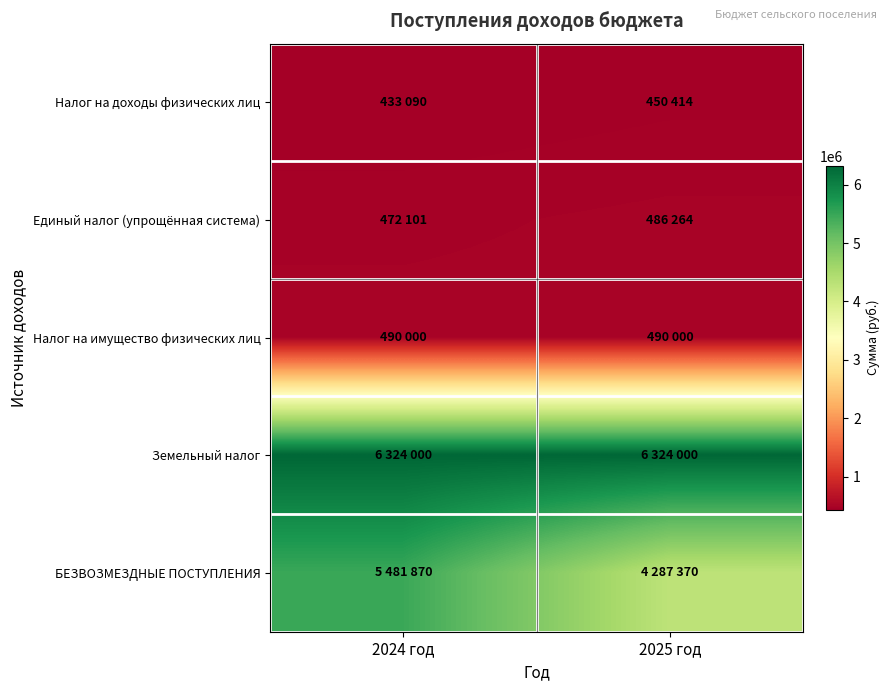

Which series has the widest spread of values?

БЕЗВОЗМЕЗДНЫЕ ПОСТУПЛЕНИЯ